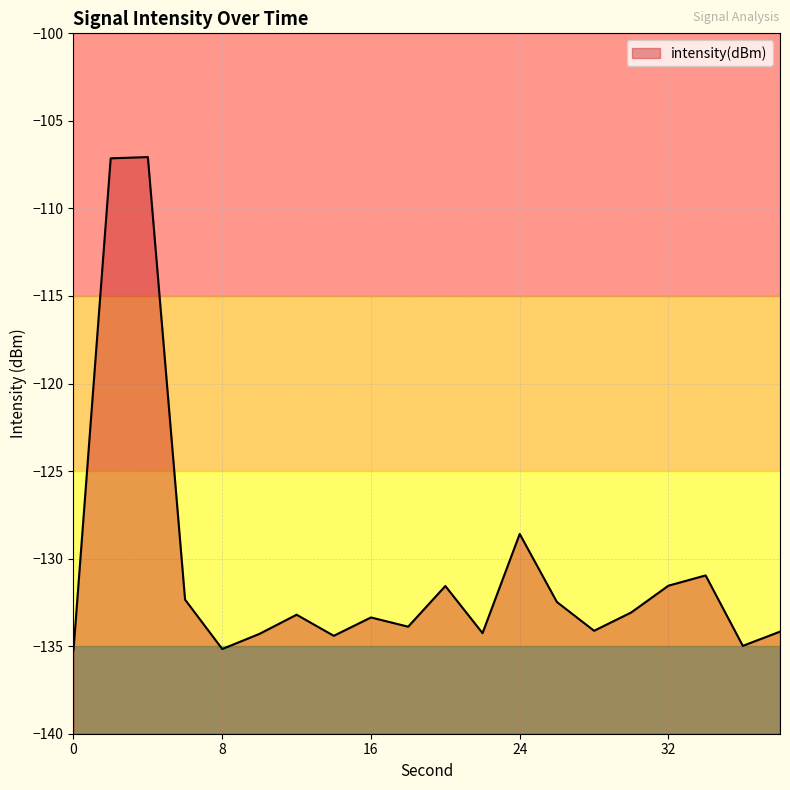

At which label is the value closest to -121?

24